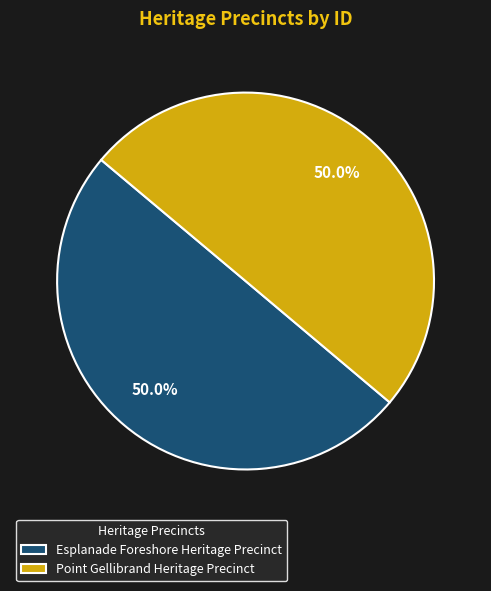

Is the sum of Esplanade Foreshore Heritage Precinct and Point Gellibrand Heritage Precinct greater than half?

Yes